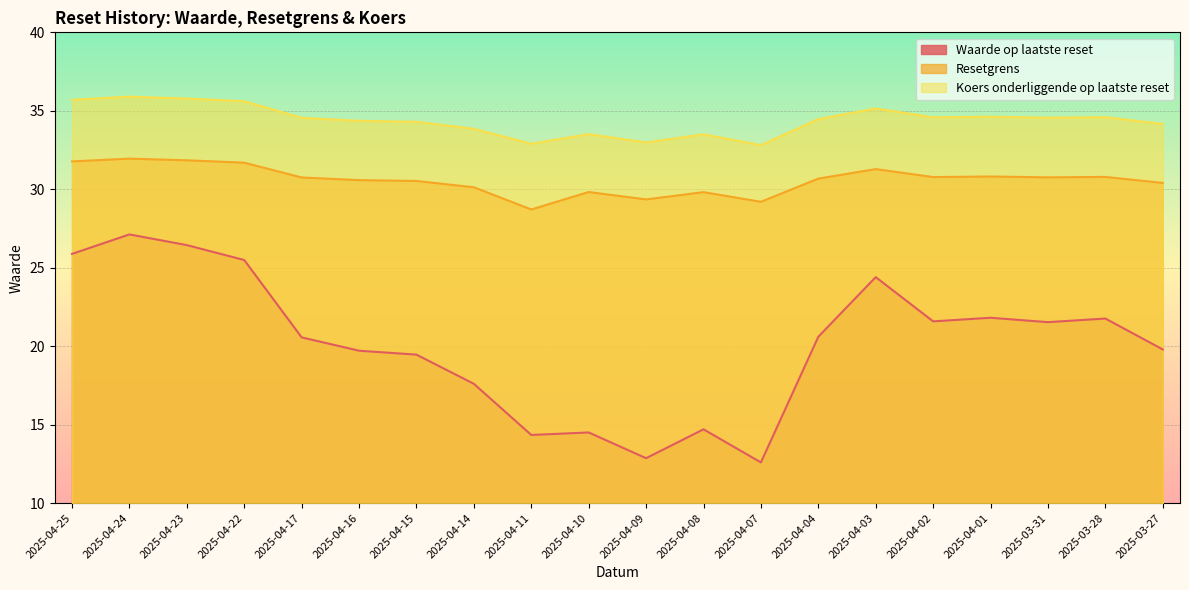

What are all the series names shown in the legend?

Waarde op laatste reset, Resetgrens, Koers onderliggende op laatste reset